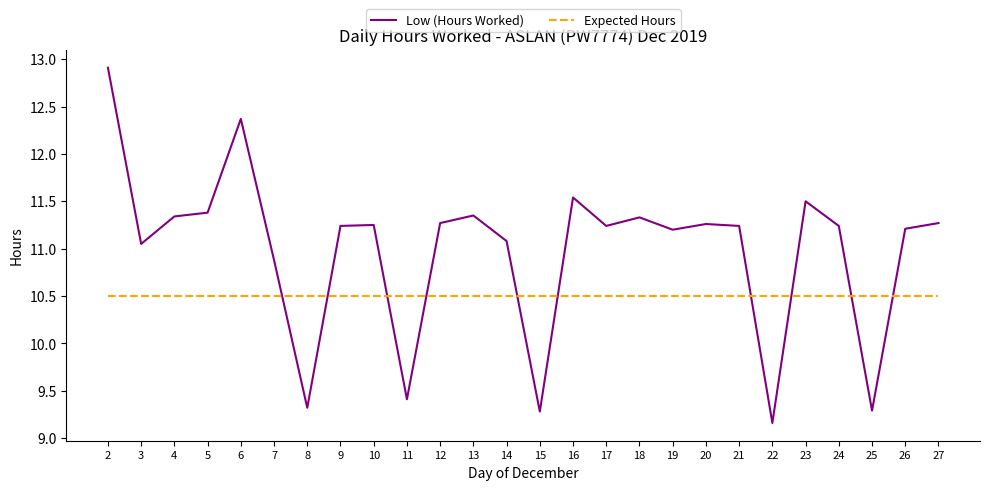

Is it true that Expected Hours equals 10.5 at 10?

True